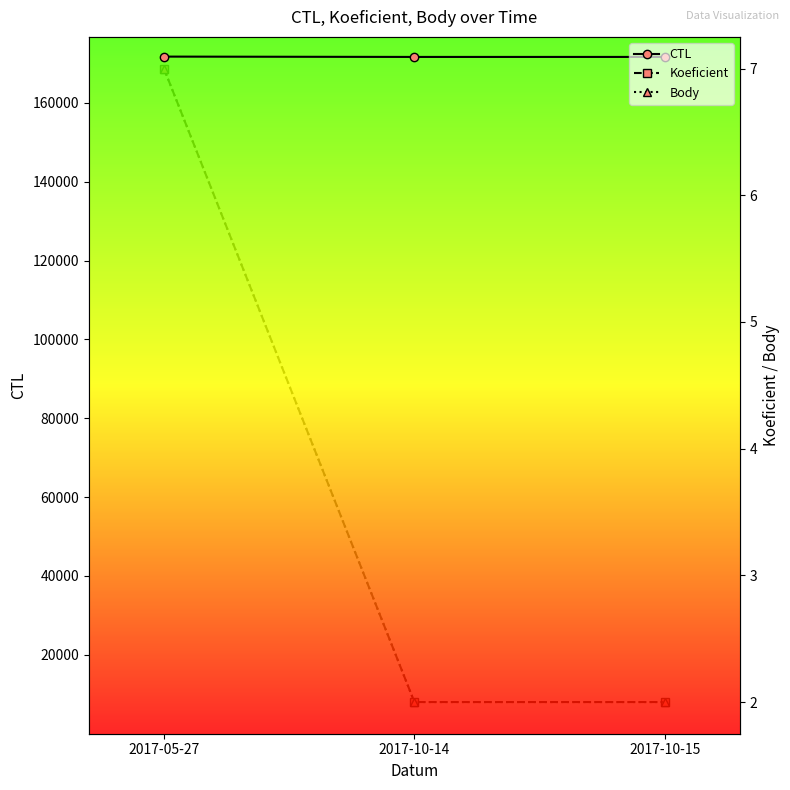

What is the sum of the CTL values at 2017-05-27 and 2017-10-15?

343334